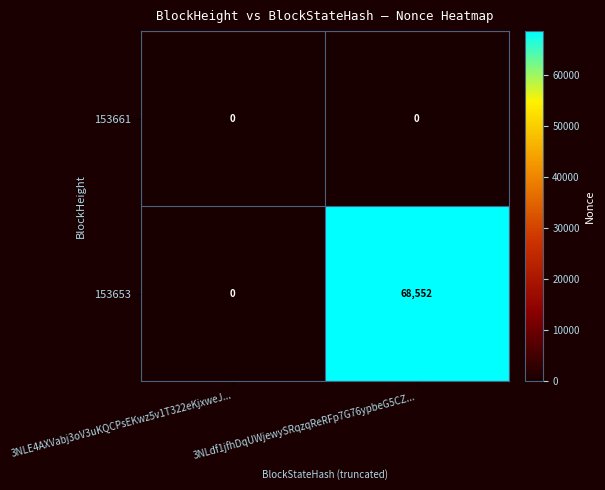

What is the difference between the 153653 values at 3NLE4AXVabj3oV3uKQCPsEKwz5v1T322eKjxweJ... and 3NLdf1jfhDqUWjewySRqzqReRFp7G76ypbeG5CZ...?

68552